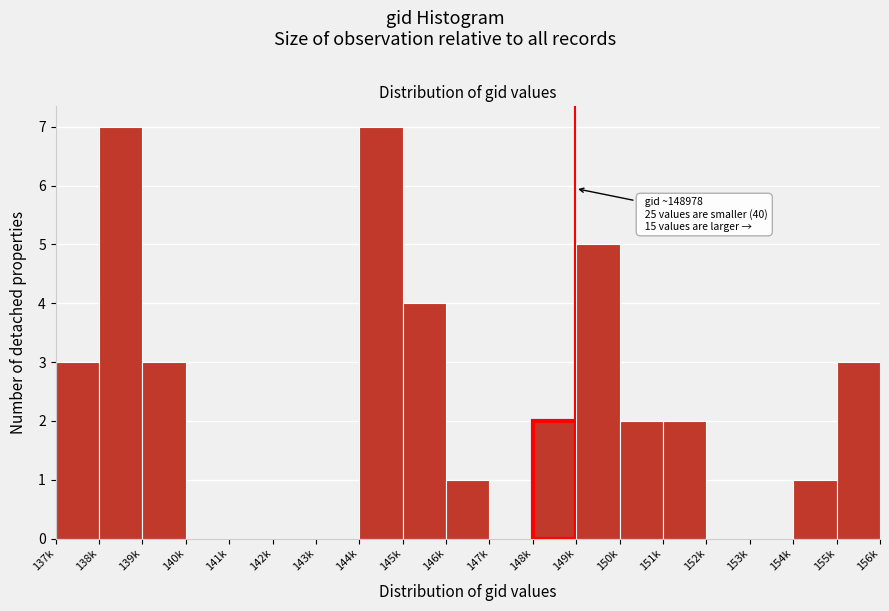

Reading left to right, transcribe all the data shown in this chart.

137k=3	138k=7	139k=3	140k=0	141k=0	142k=0	143k=0	144k=7	145k=4	146k=1	147k=0	148k=2	149k=5	150k=2	151k=2	152k=0	153k=0	154k=1	155k=3